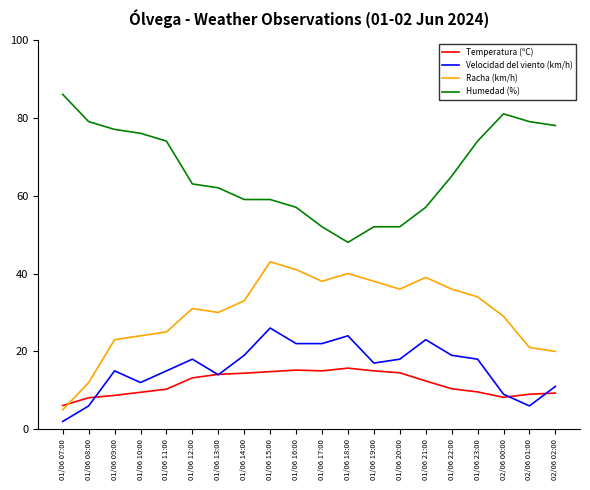

The Temperatura (ºC) series shows 14.4 at 01/06 23:00. True or false?

False